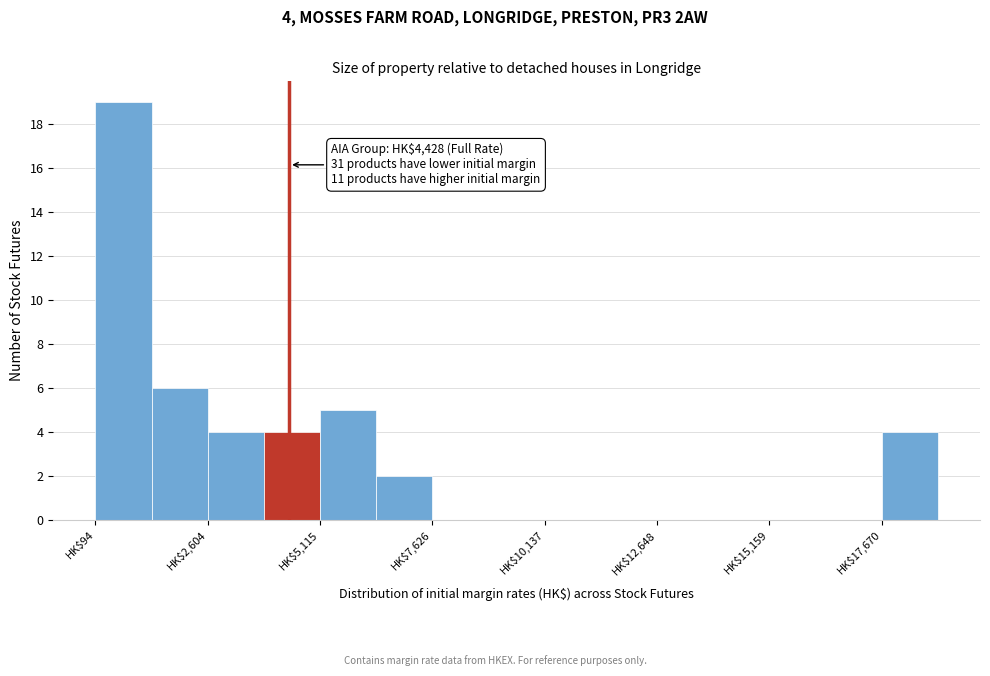

Read against the x-axis, roughly where is the centre of the tallest bar?

500